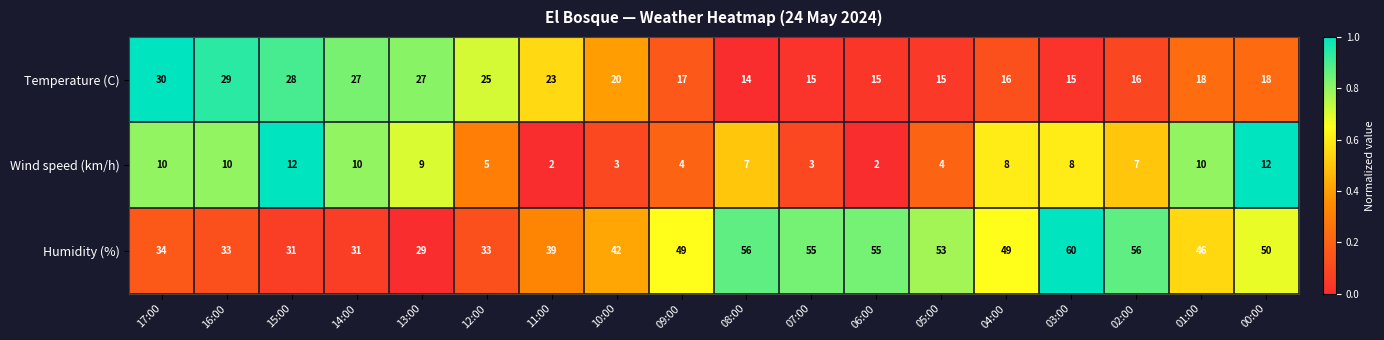

Rank the series at 08:00 from highest to lowest value.

Humidity (%), Temperature (C), Wind speed (km/h)